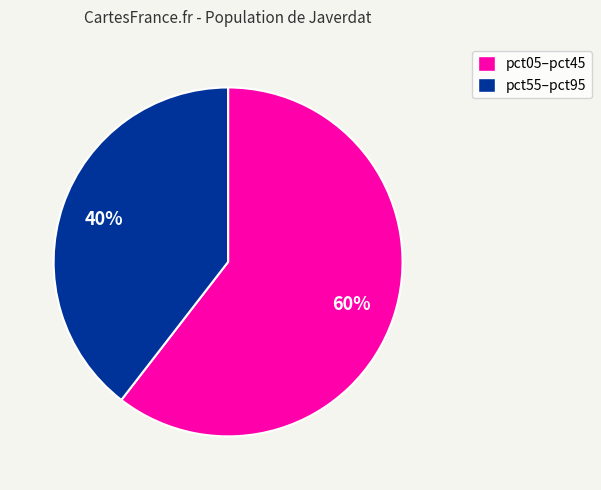

To the nearest percent, what is the average slice percentage?

50%